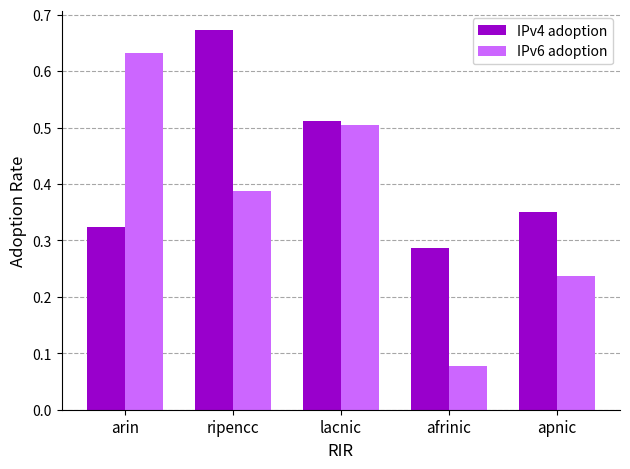

At which label is IPv4 adoption closest to 0?

afrinic